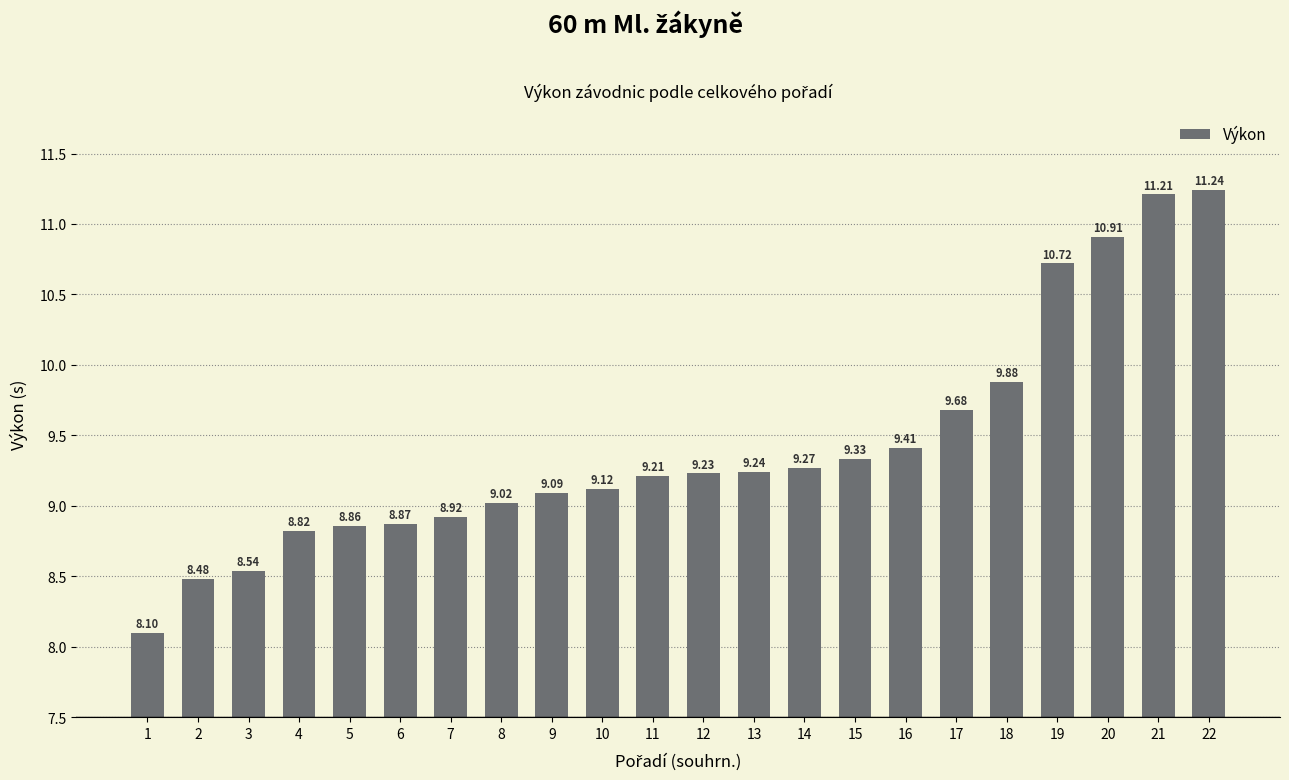

How many data points are less than 9?

7